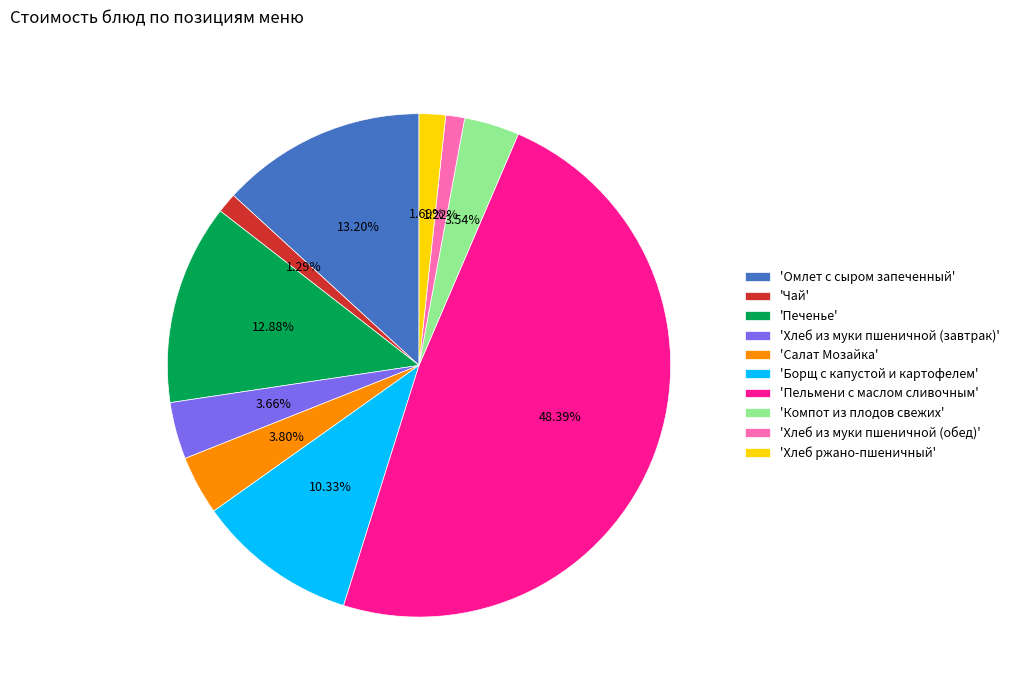

Is 'Хлеб ржано-пшеничный' the majority of the pie?

No